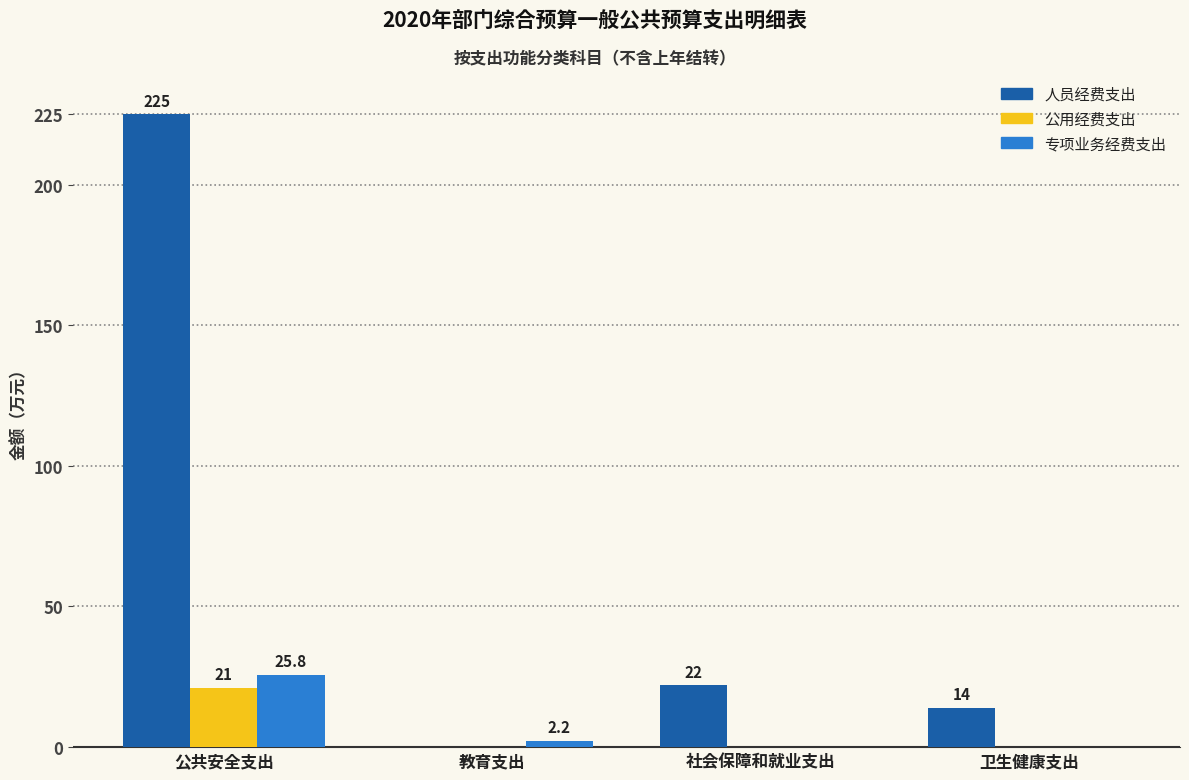

The 人员经费支出 series shows 225.0 at 公共安全支出. True or false?

True